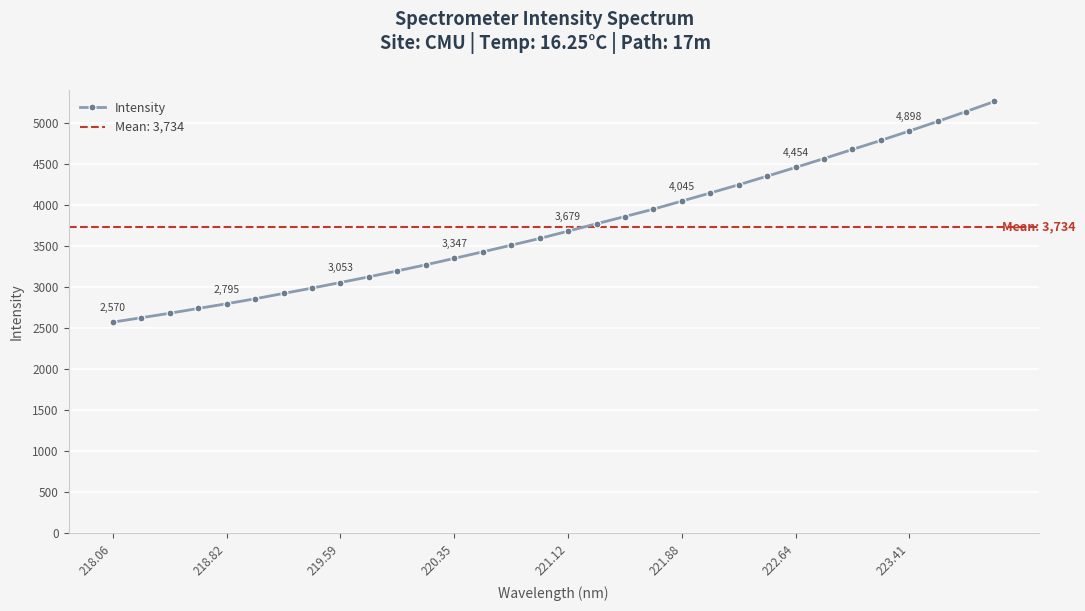

The Intensity series shows 2743.6 at 222.64. True or false?

False